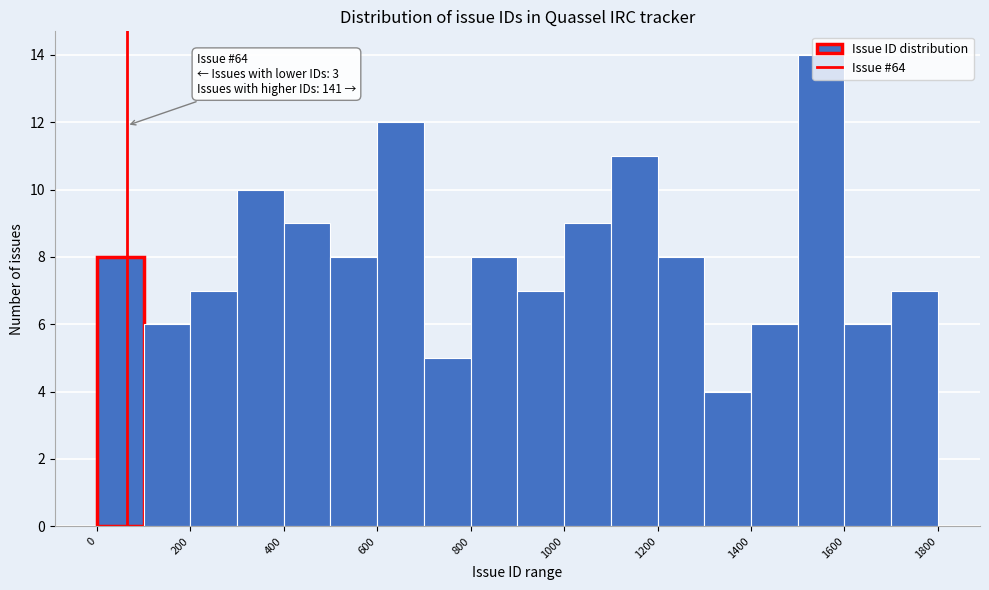

Which range on the x-axis has the tallest bar?

1500 to 1600